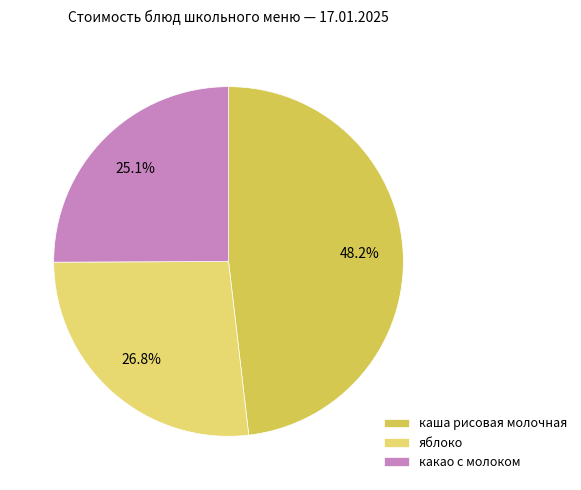

Approximately how many times larger is the value at яблоко compared to какао с молоком?

1.1